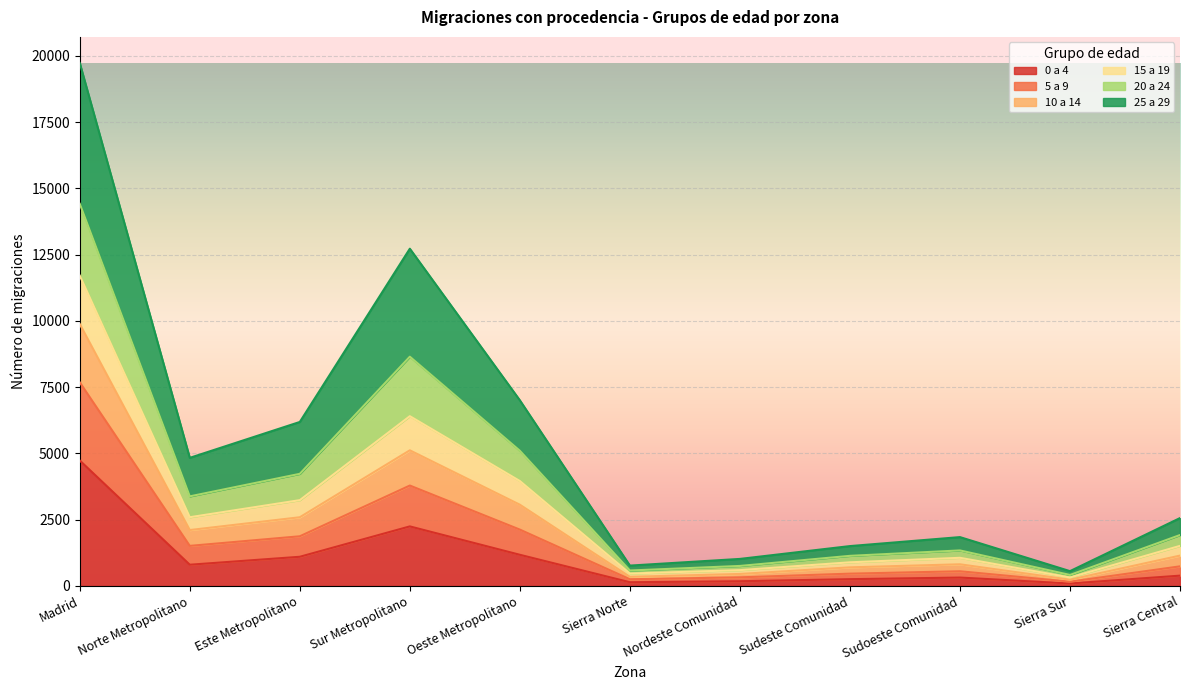

What is the total value across all series at Sur Metropolitano?

12723